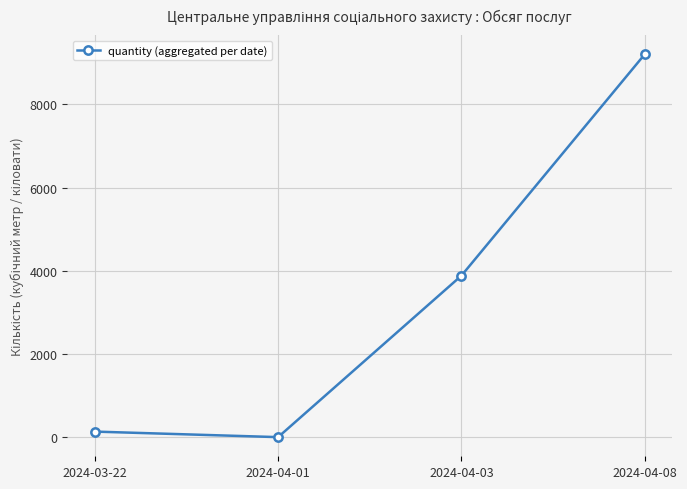

Where is the first local minimum?

2024-04-01